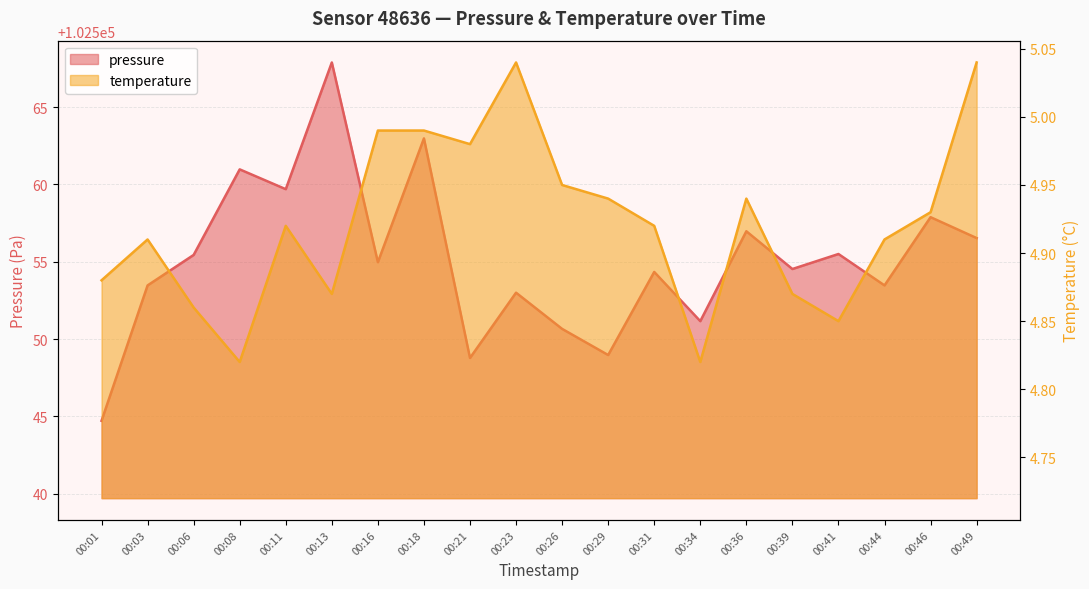

What is the value of the temperature point at the 9th from the left?

5.0